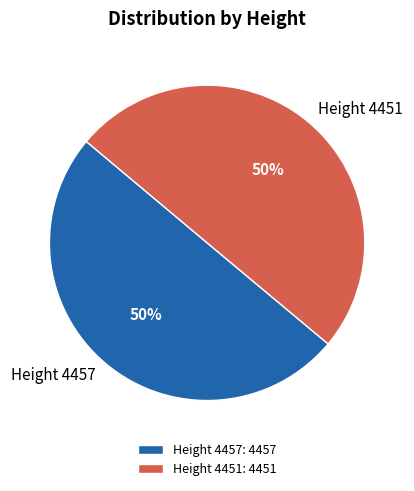

Do Height 4457 and Height 4451 together represent more than half of the pie?

Yes